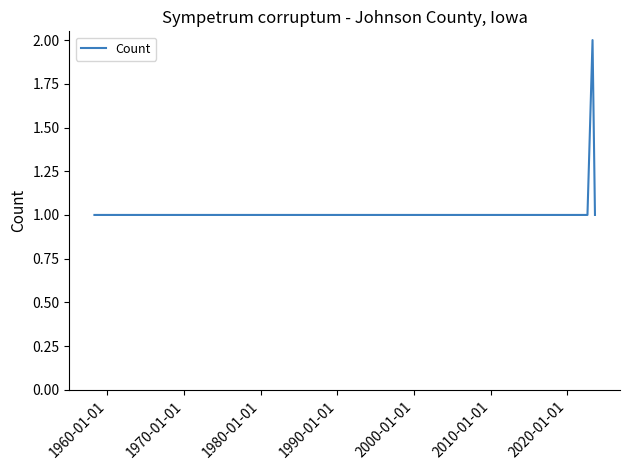

How many lines are shown in the chart?

1